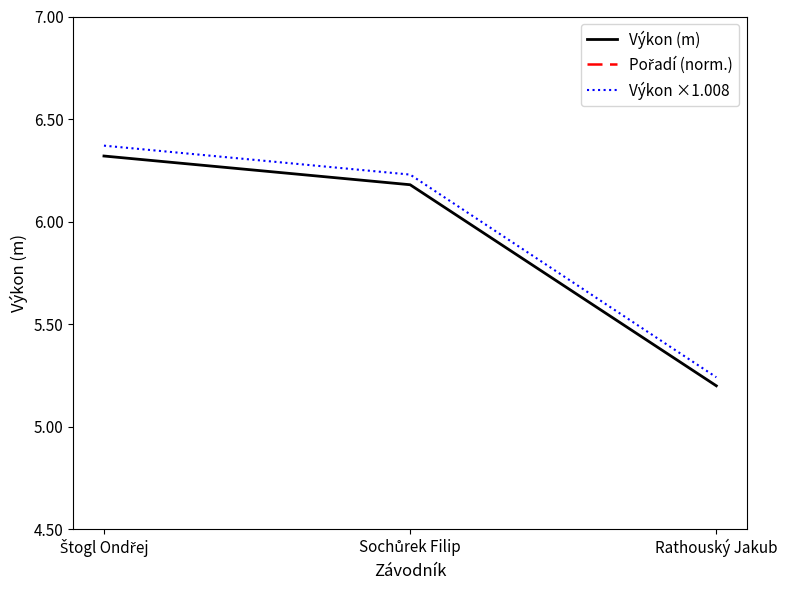

What is the difference between the maximum and minimum values in the Pořadí (norm.) series?

2.0